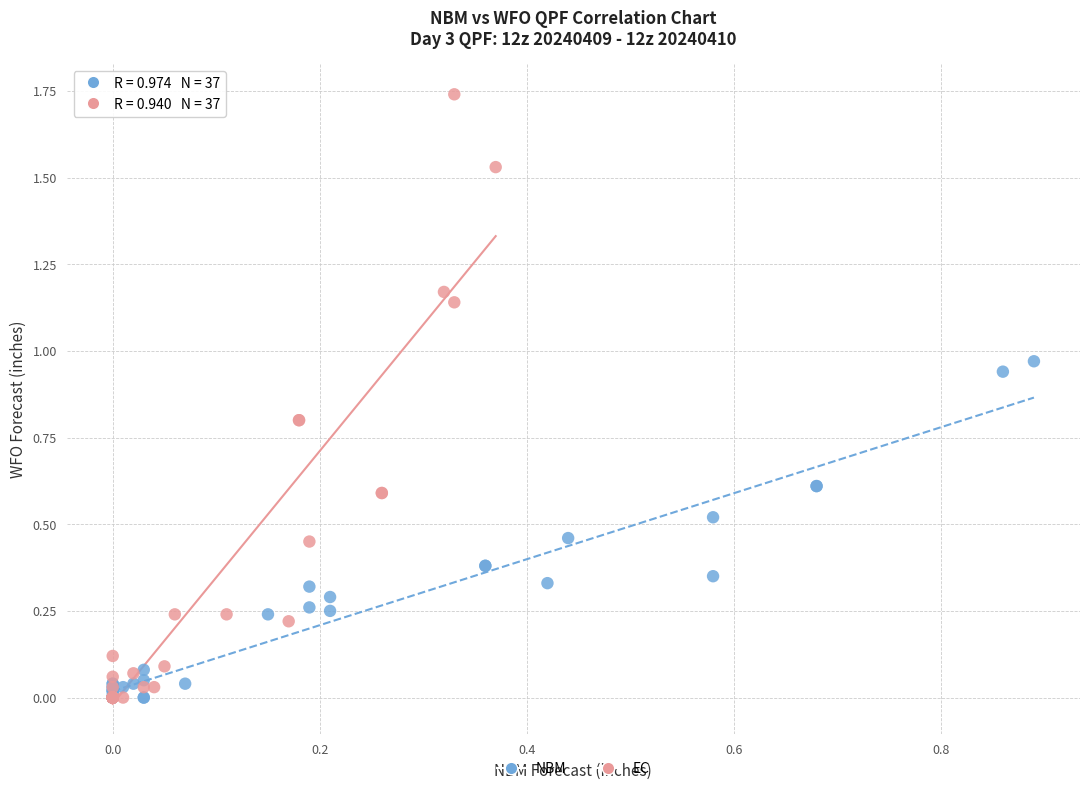

Which series reaches the maximum Y coordinate?

EC